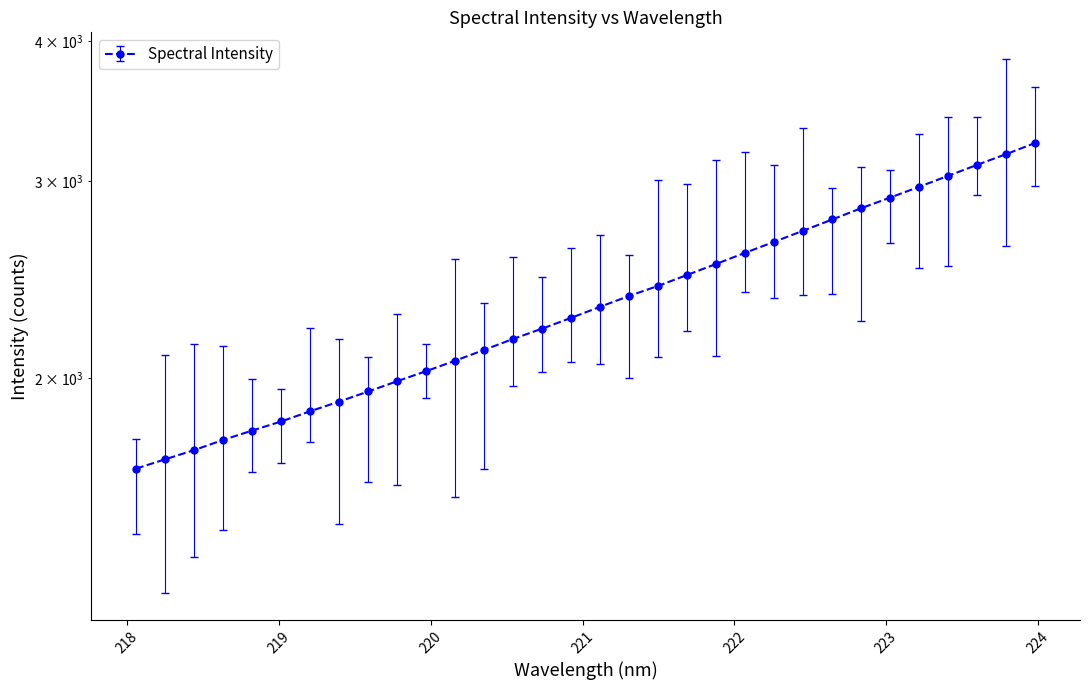

Reading right to left, list all the values displayed in this chart.

223.9802=3242.5	223.7895=3169.4	223.5987=3100.3	223.408=3031.3	223.2172=2963.9	223.0264=2899.0	222.8355=2836.5	222.6447=2771.3	222.4538=2708.4	222.263=2647.4	222.0721=2588.4	221.8812=2529.8	221.6902=2473.2	221.4993=2418.4	221.3083=2368.9	221.1174=2316.8	220.9264=2264.7	220.7354=2215.1	220.5444=2168.7	220.3533=2120.4	220.1623=2073.8	219.9712=2029.8	219.7801=1988.2	219.589=1946.4	219.3979=1906.7	219.2067=1869.1	219.0156=1830.2	218.8244=1796.3	218.6332=1762.2	218.442=1725.6	218.2508=1693.2	218.0596=1661.4